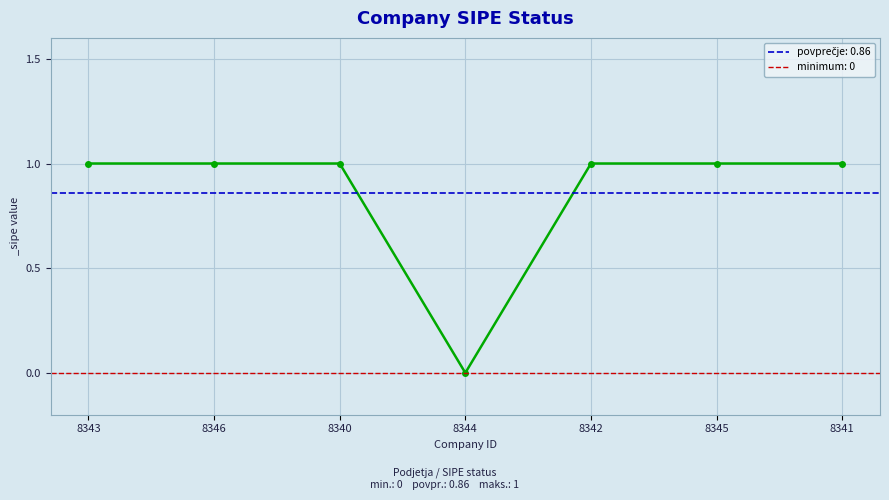

Rank the categories by value from lowest to highest.

8344, 8343, 8346, 8340, 8342, 8345, 8341